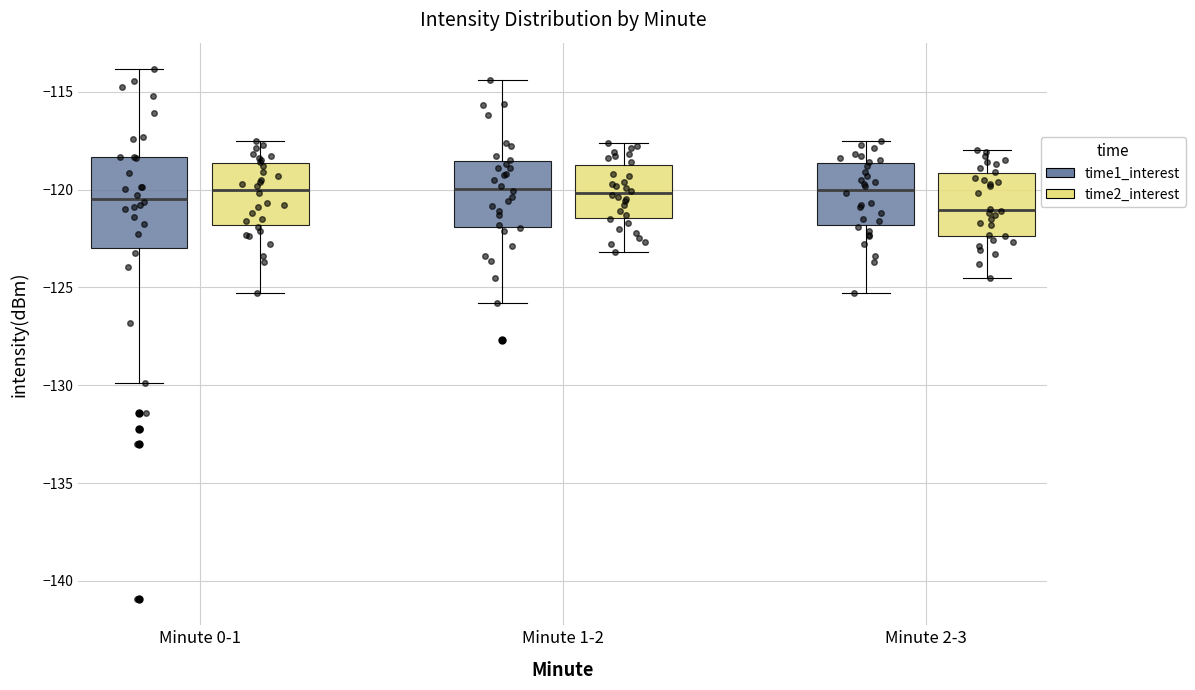

Reading left to right, transcribe this box plot: for each box, give where its median line is, the range the box spans, and where its two whiskers end, as read against the y-axis. The values are not printed on the chart, so give them approximately, as read against the axis.

Minute 0-1 (time1_interest): median -120.5, box -123.0 to -118.5, whiskers -130.0 to -114.0
Minute 0-1 (time2_interest): median -120.0, box -122.0 to -118.5, whiskers -125.5 to -117.5
Minute 1-2 (time1_interest): median -120.0, box -122.0 to -118.5, whiskers -126.0 to -114.5
Minute 1-2 (time2_interest): median -120.0, box -121.5 to -118.5, whiskers -123.0 to -117.5
Minute 2-3 (time1_interest): median -120.0, box -122.0 to -118.5, whiskers -125.5 to -117.5
Minute 2-3 (time2_interest): median -121.0, box -122.5 to -119.0, whiskers -124.5 to -118.0